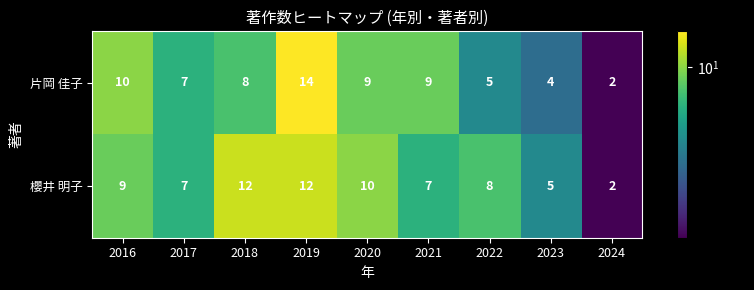

List the series in order of their peak value, lowest first.

櫻井 明子, 片岡 佳子